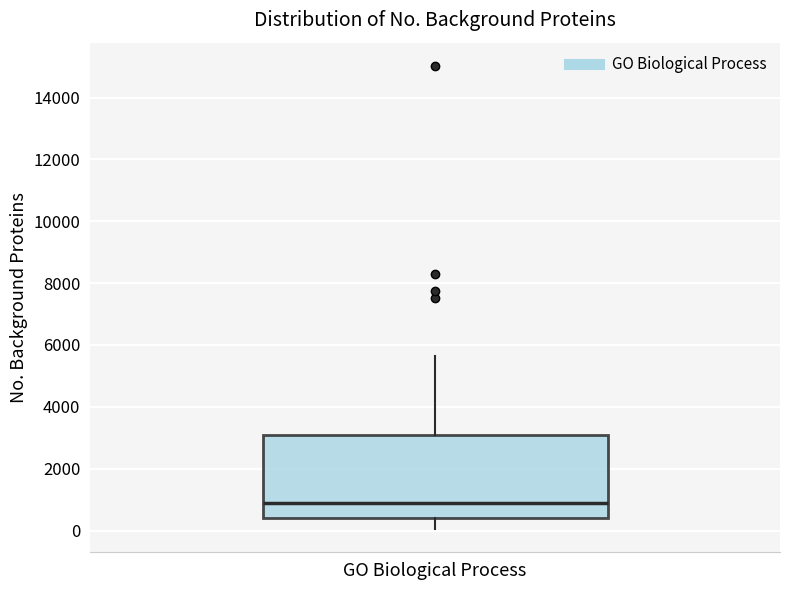

Transcribe this box plot: give where the median line is, the range the box spans, and where the two whiskers end, as read against the y-axis. The values are not printed on the chart, so give them approximately, as read against the axis.

median 1000, box 400 to 3200, whiskers 0 to 5600